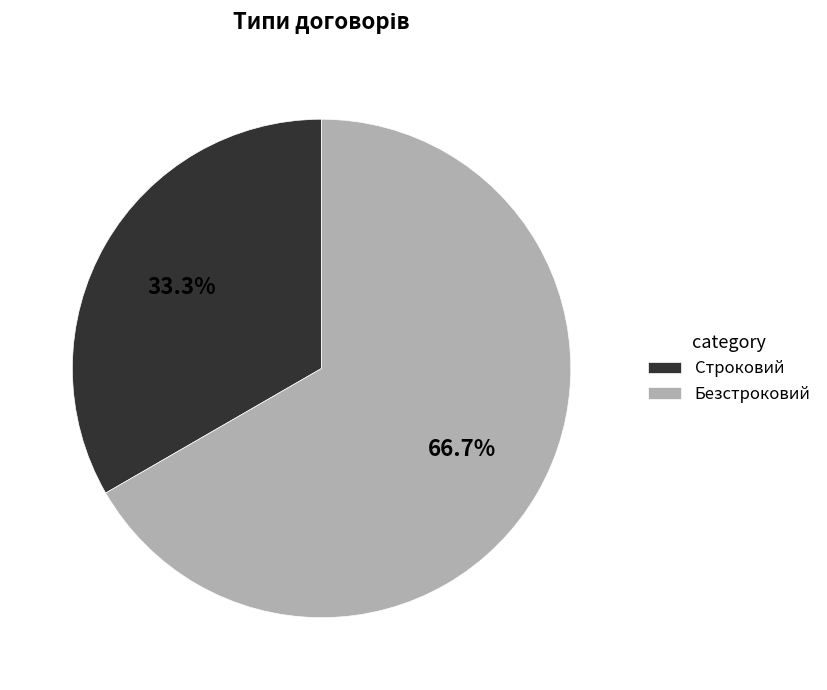

Is it true that Безстроковий is 72% of the pie?

False